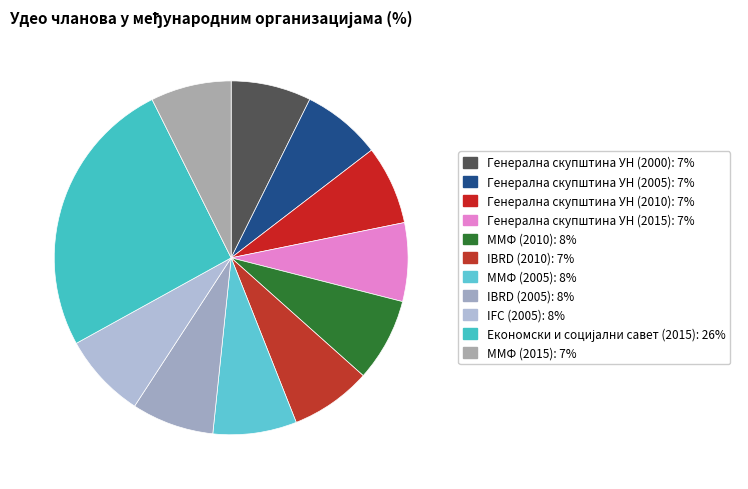

How many slices are in this pie chart?

11